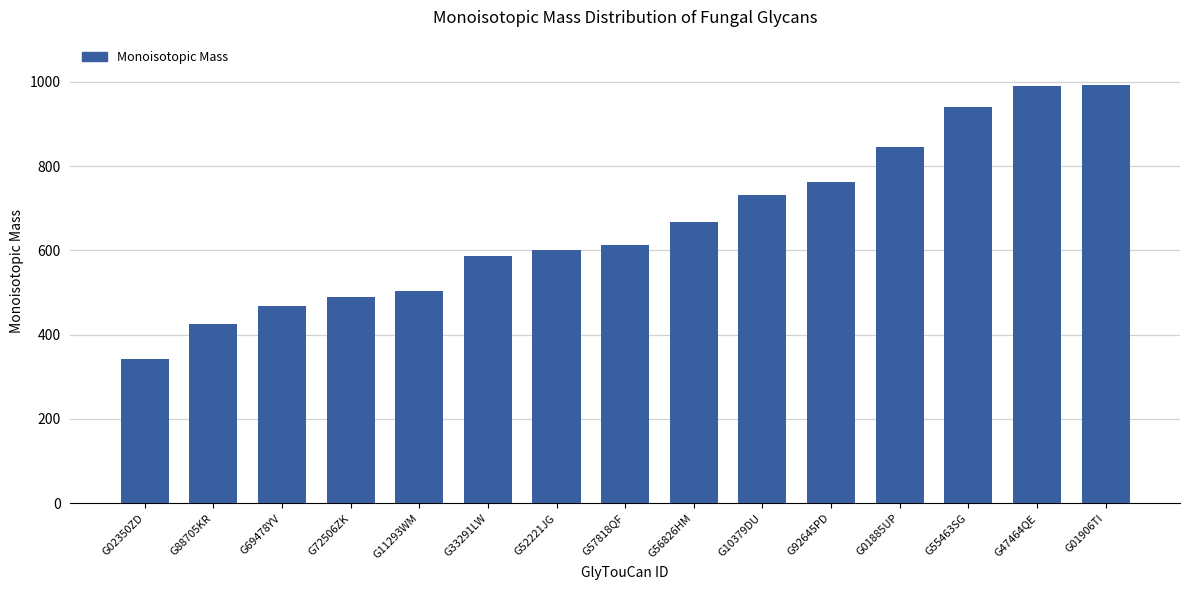

What is the average value?

663.5